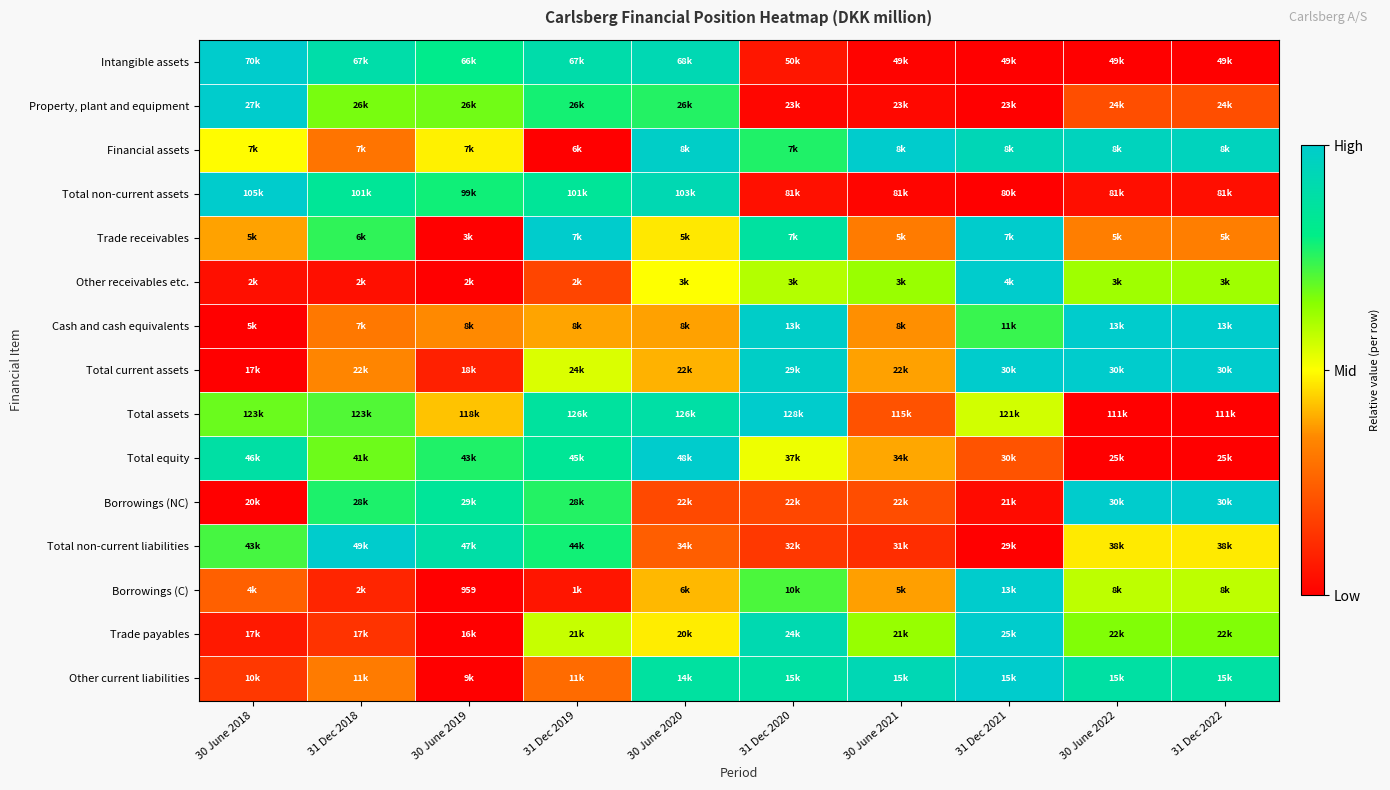

Is it true that Total current assets equals 1.0 at 30 June 2022?

True